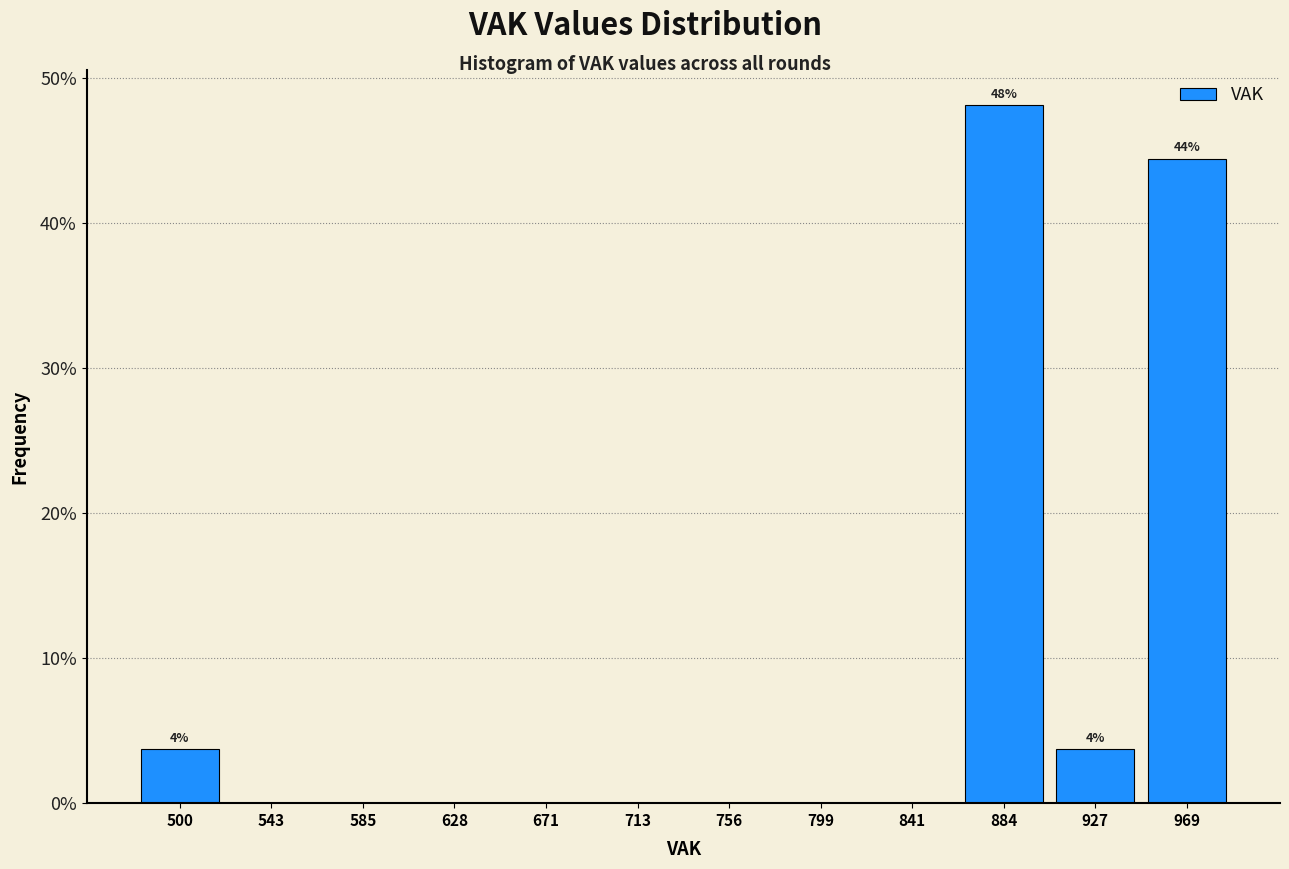

Which range on the x-axis has the tallest bar?

865 to 905